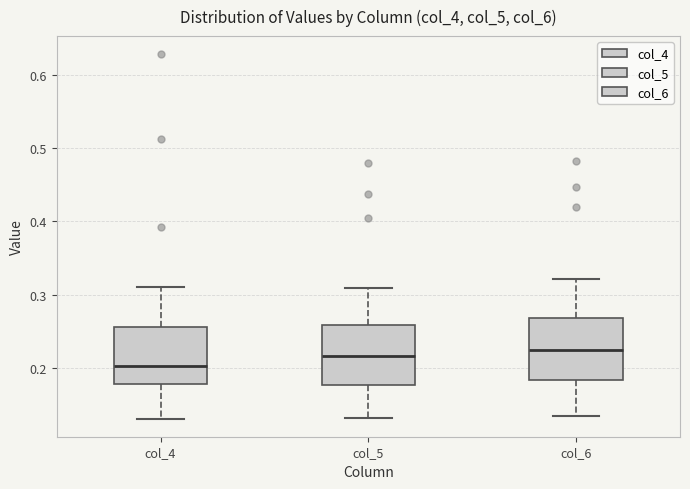

Reading left to right, read every box against the y-axis: the position of its median line, the range the box covers, and the ends of its whiskers. The values are not printed on the chart, so give them approximately, as read against the axis.

col_4: median 0.20, box 0.18 to 0.26, whiskers 0.13 to 0.31
col_5: median 0.22, box 0.18 to 0.26, whiskers 0.13 to 0.31
col_6: median 0.23, box 0.18 to 0.27, whiskers 0.14 to 0.32